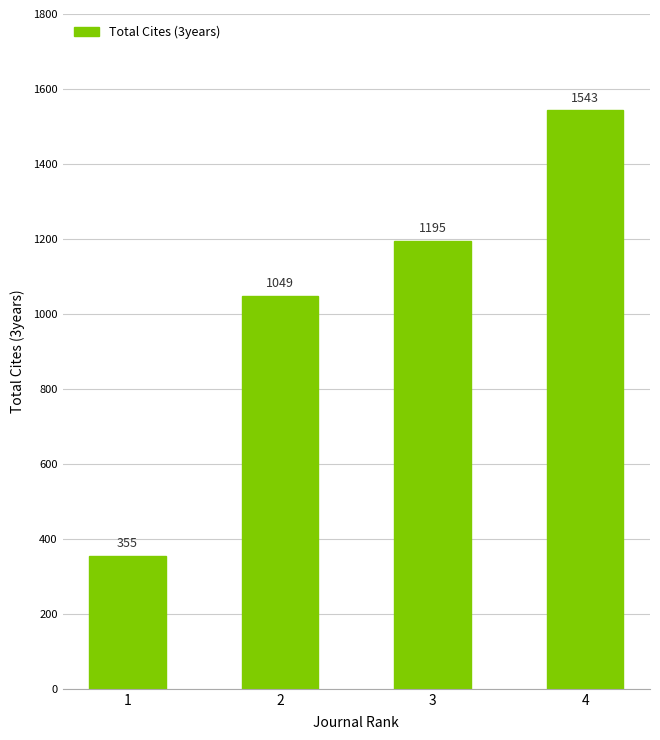

The value at 3 is 405. True or false?

False